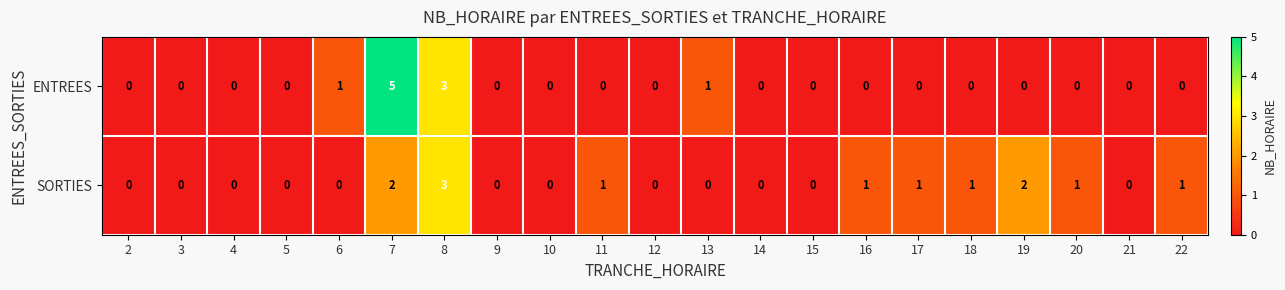

How many distinct data groups are displayed?

2